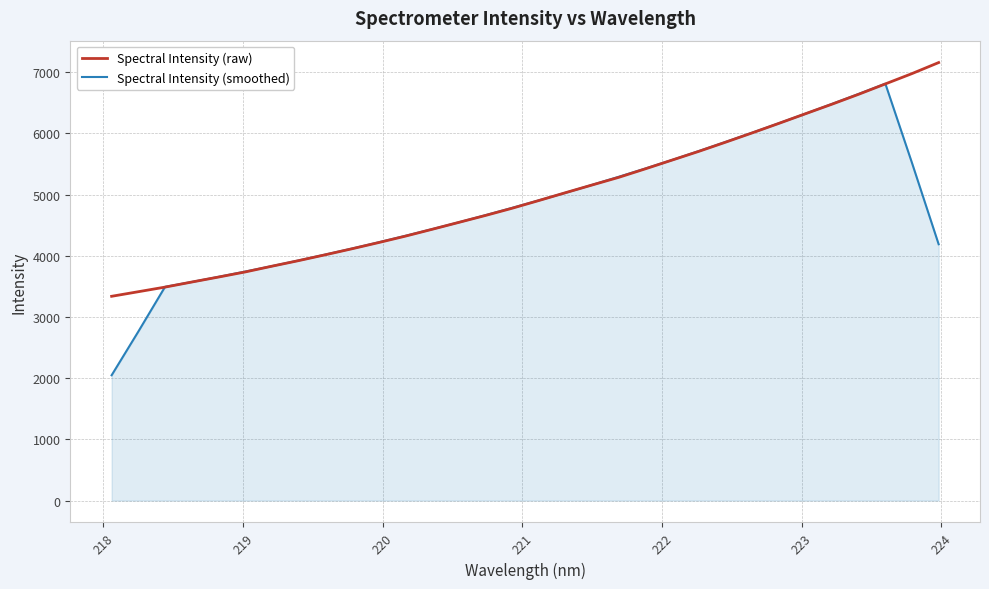

Rank the series by their maximum value, from lowest to highest.

Spectral Intensity (smoothed), Spectral Intensity (raw)